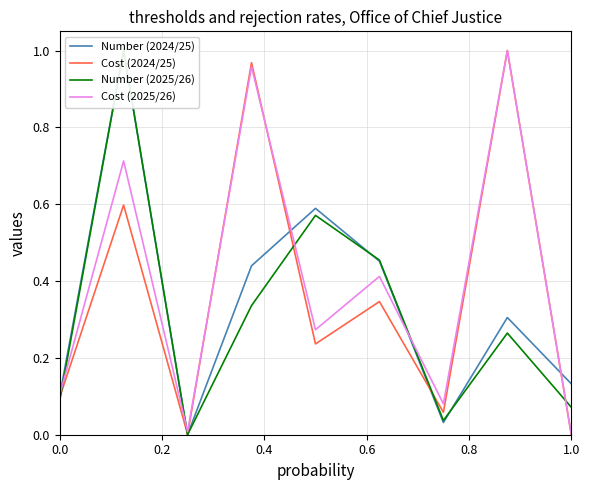

The value of Cost (2024/25) at 0.0 is 0.1. True or false?

True